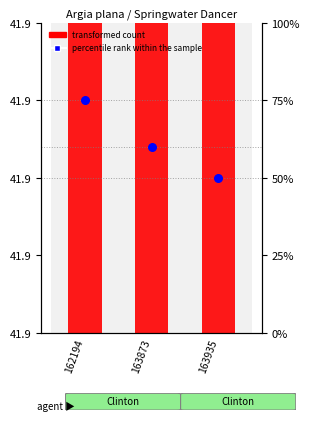

At how many categories does at least one series exceed 53?

2